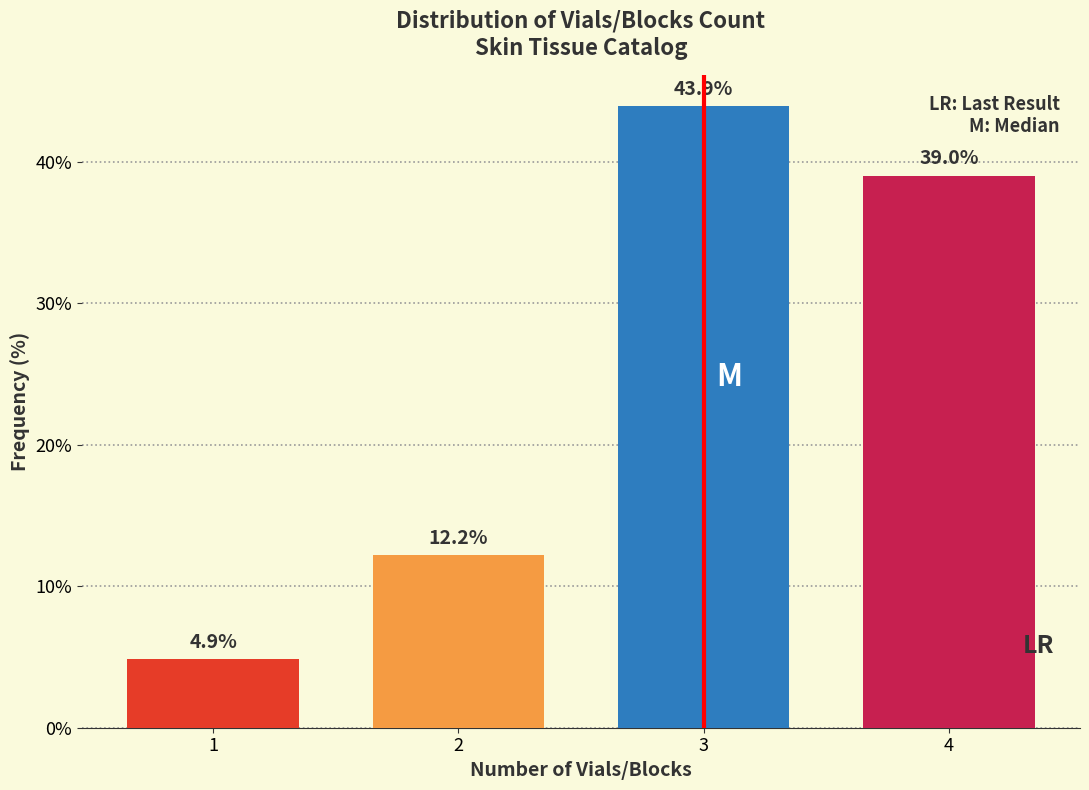

Reading left to right, list all the values displayed in this chart.

4.9	12.2	43.9	39.0